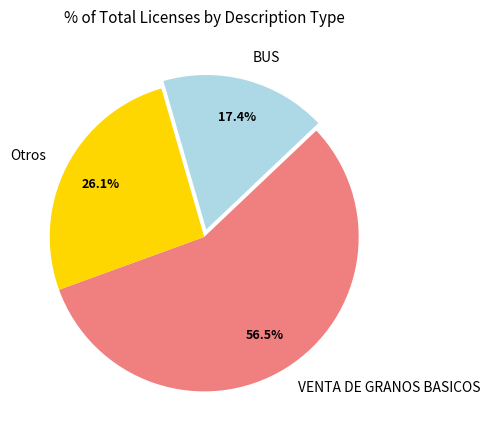

How many segments does this pie chart have?

3